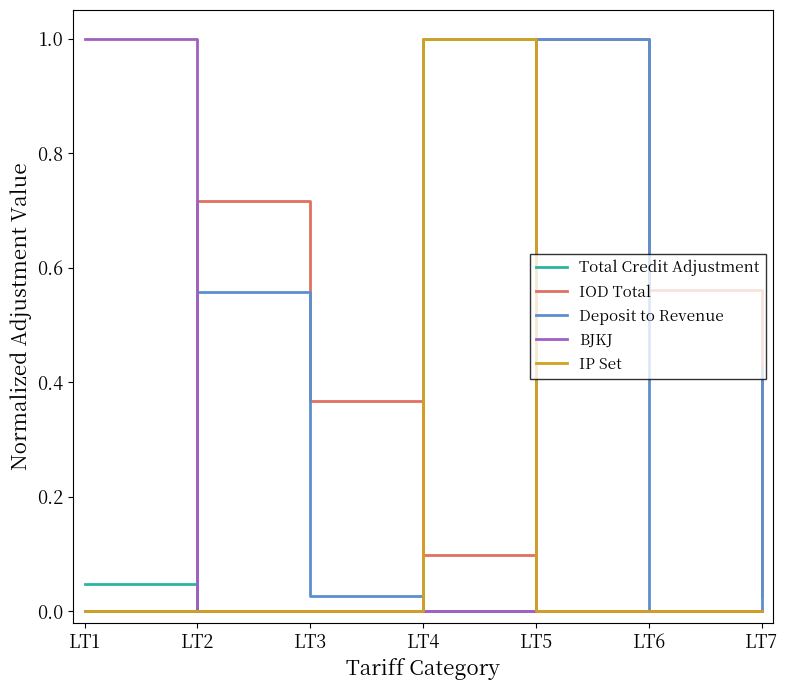

At which category does IOD Total reach its first local peak?

LT2